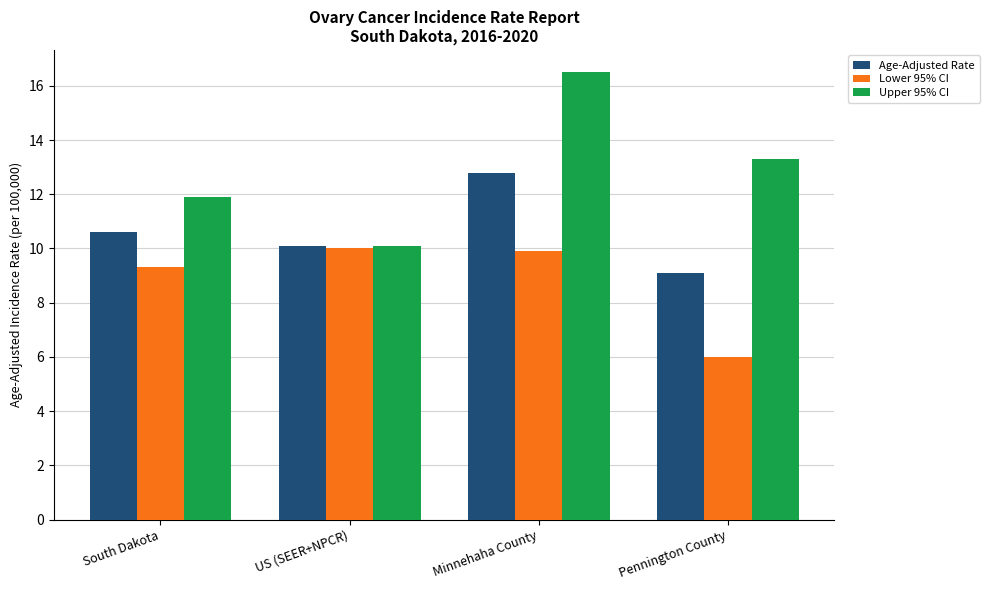

How many values in the Lower 95% CI series exceed 9?

3